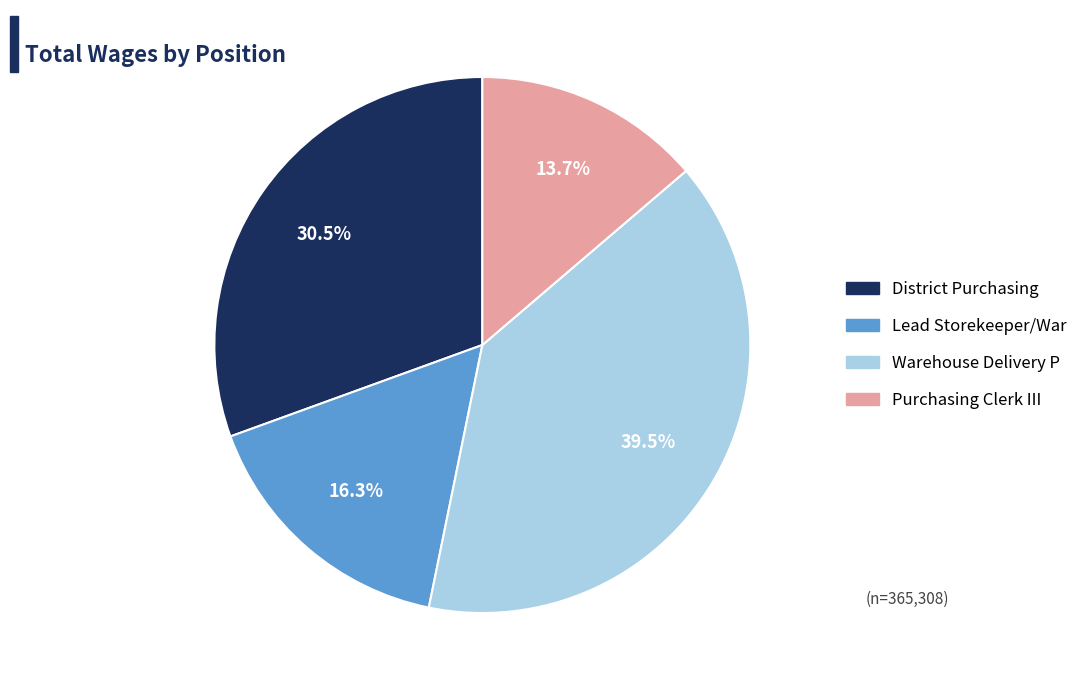

Is there a majority slice in this chart?

No